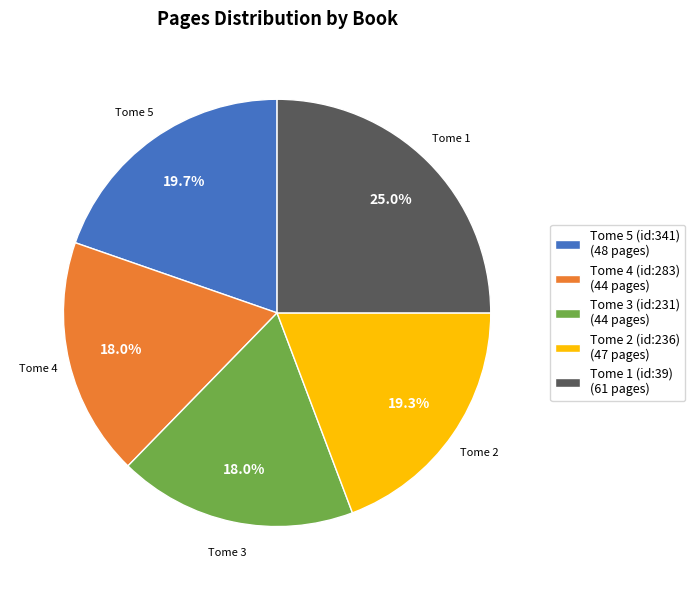

To the nearest percent, what is the difference between the largest and smallest slice percentages?

7%